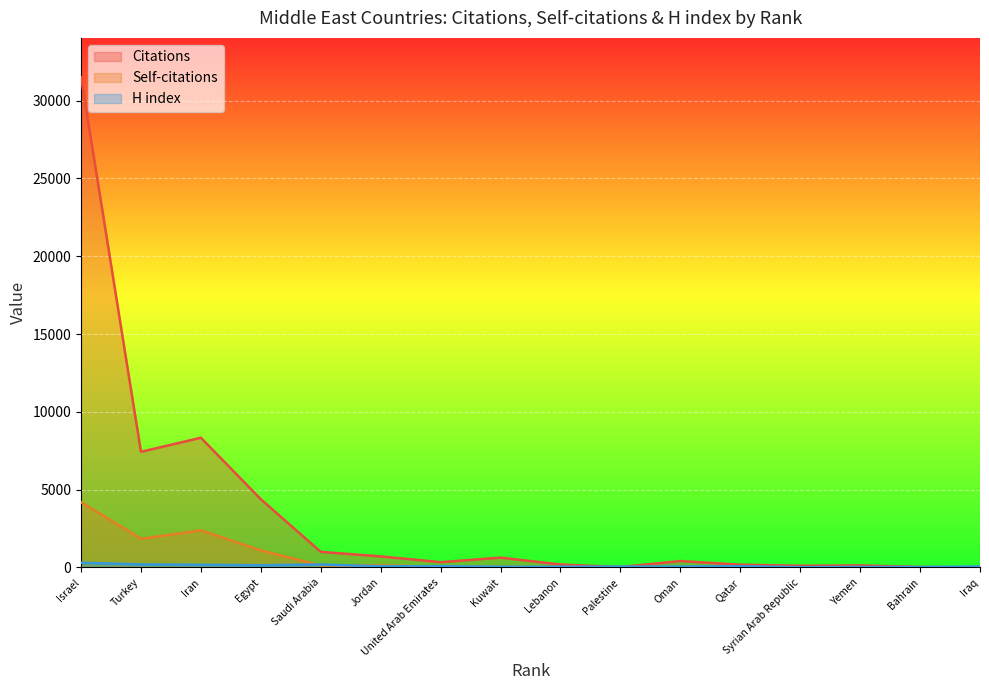

Is it true that Citations equals 161 at Oman?

False